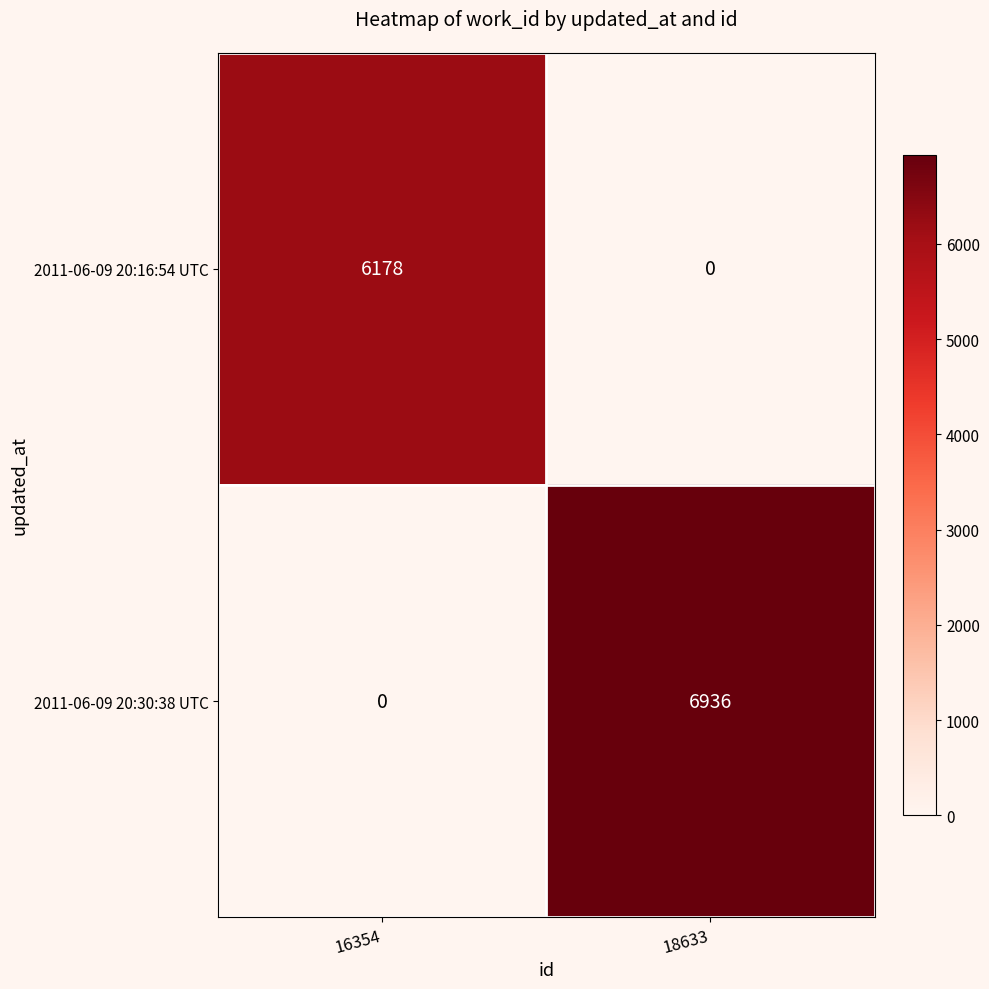

What is the total value across all series at 16354?

6178